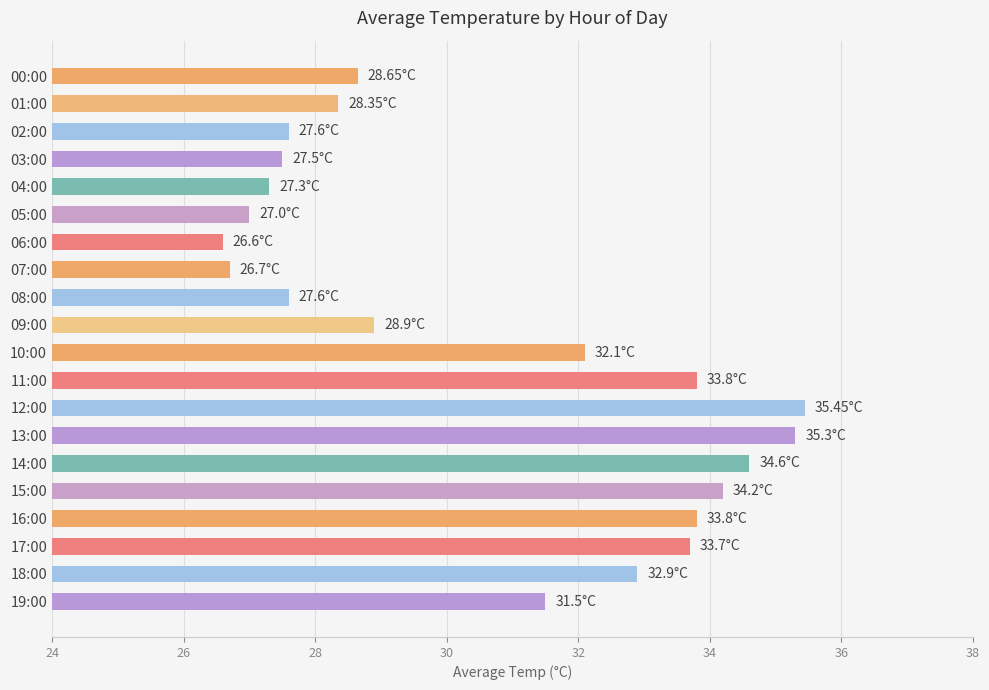

What is the sum of the values at 14:00 and 05:00?

61.6